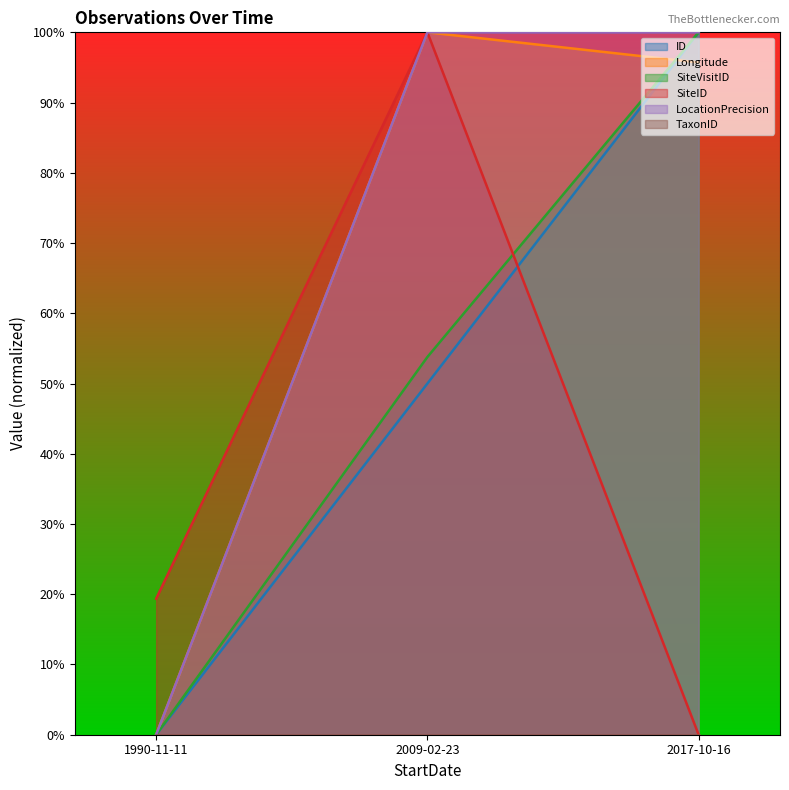

Is the value of LocationPrecision at 1990-11-11 greater than the value of SiteVisitID at 2009-02-23?

No